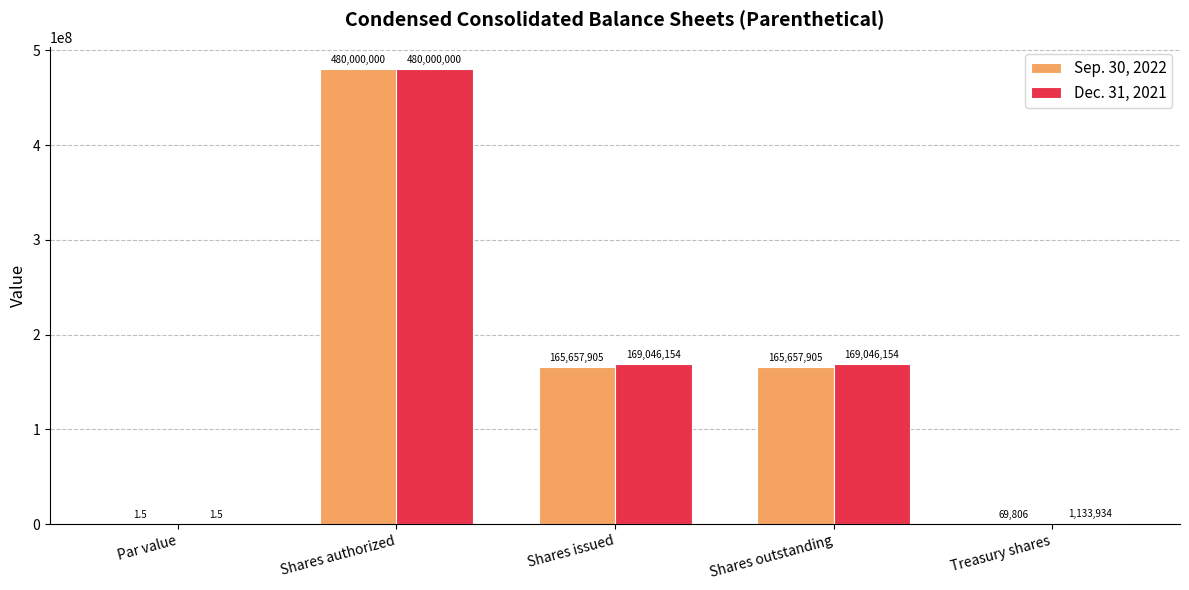

What is the difference between the Sep. 30, 2022 values at Treasury shares and Shares authorized?

479930194.0